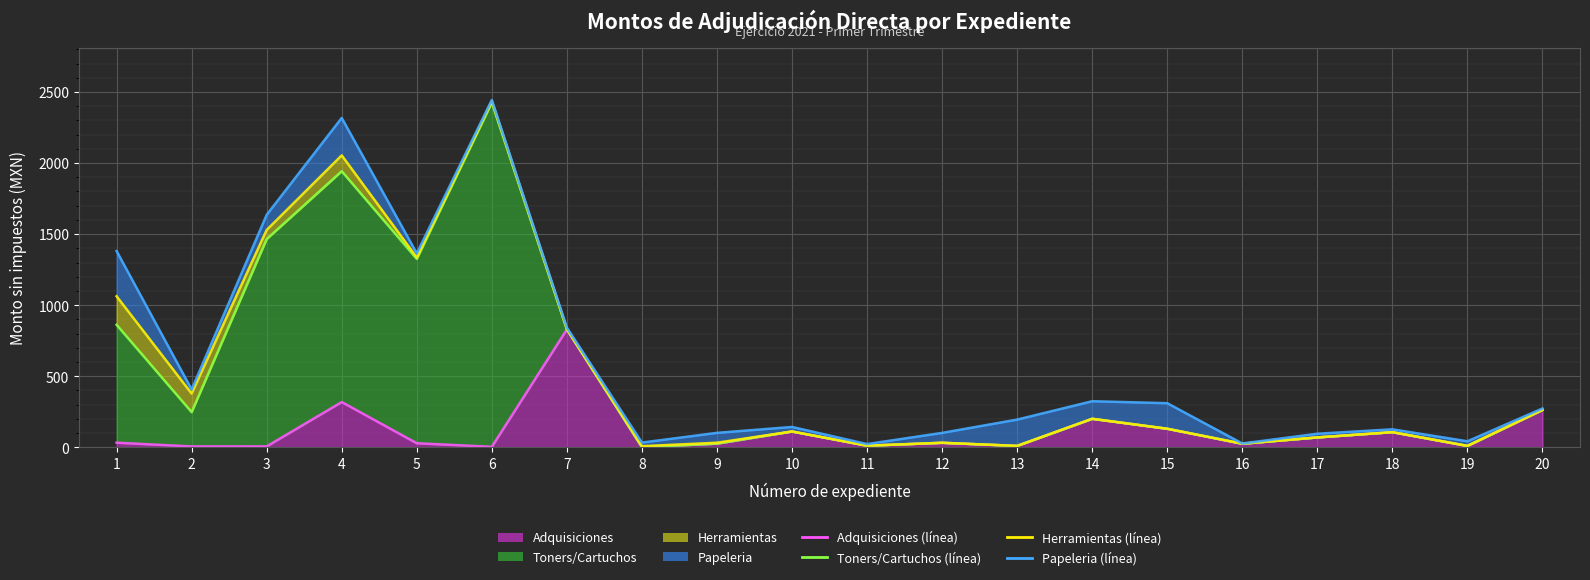

What is the sum of all Papeleria (línea) values?

12187.6